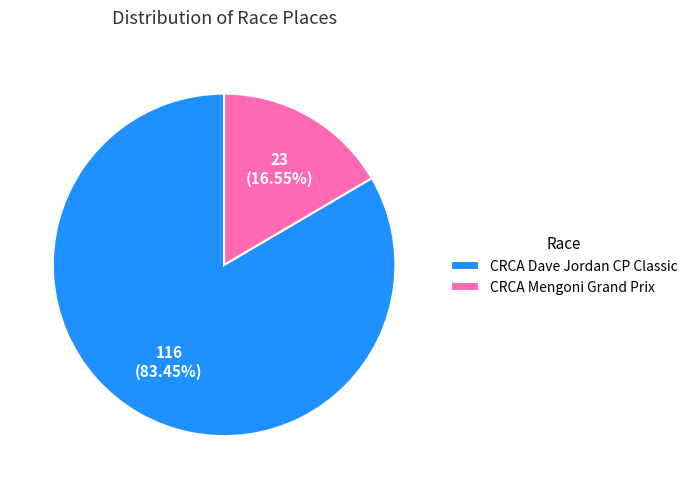

Which category has the biggest portion of the pie?

CRCA Dave Jordan CP Classic